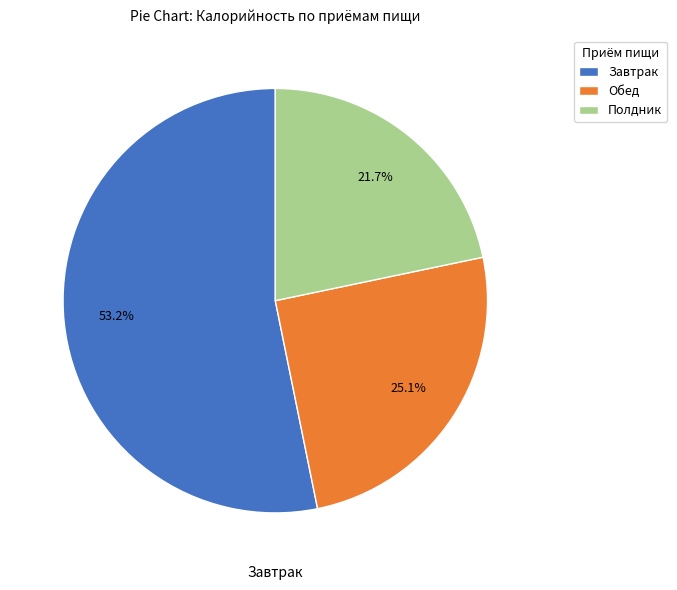

Does any single category account for the majority?

Yes